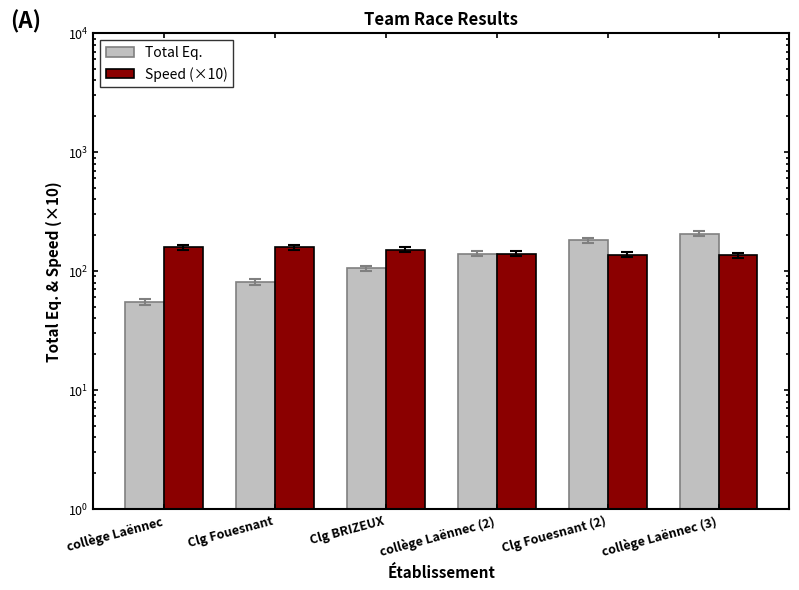

How many distinct data groups are displayed?

2